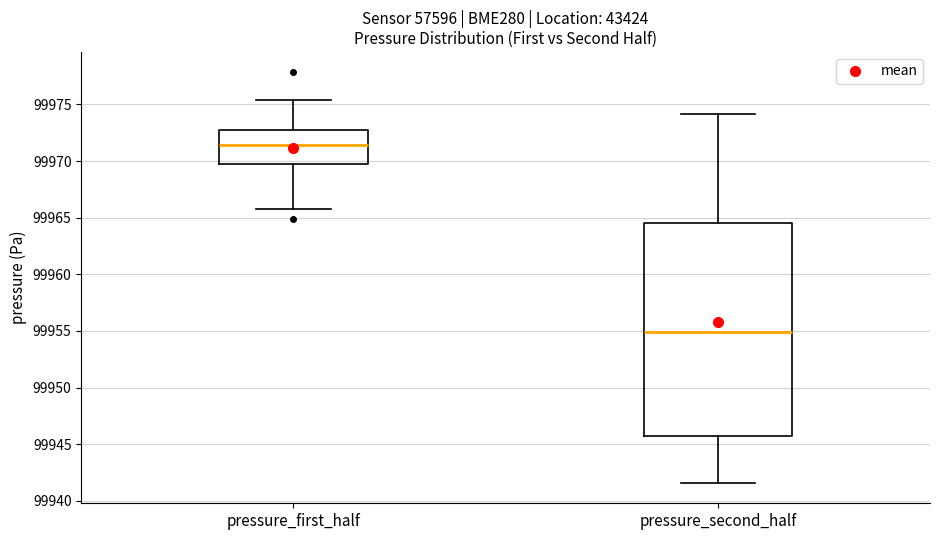

Reading left to right, read every box against the y-axis: the position of its median line, the range the box covers, and the ends of its whiskers. The values are not printed on the chart, so give them approximately, as read against the axis.

pressure_first_half: median 99971.5, box 99969.5 to 99973.0, whiskers 99966.0 to 99975.5
pressure_second_half: median 99955.0, box 99945.5 to 99964.5, whiskers 99941.5 to 99974.0